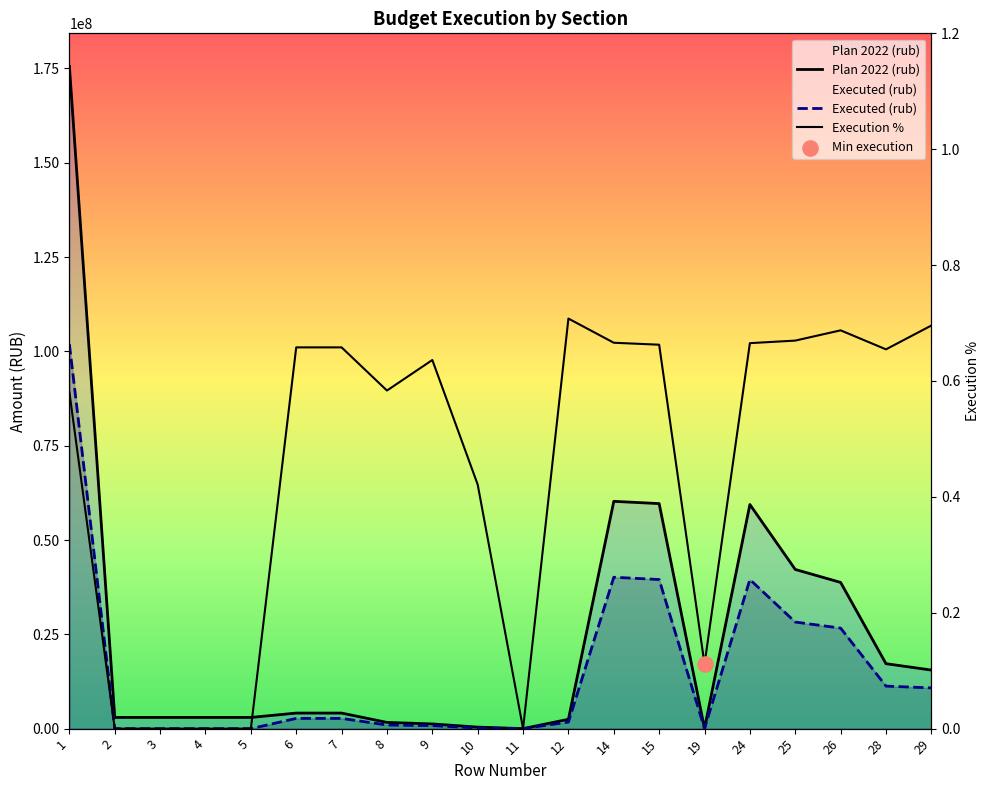

At how many categories does at least one series exceed 33606466?

6